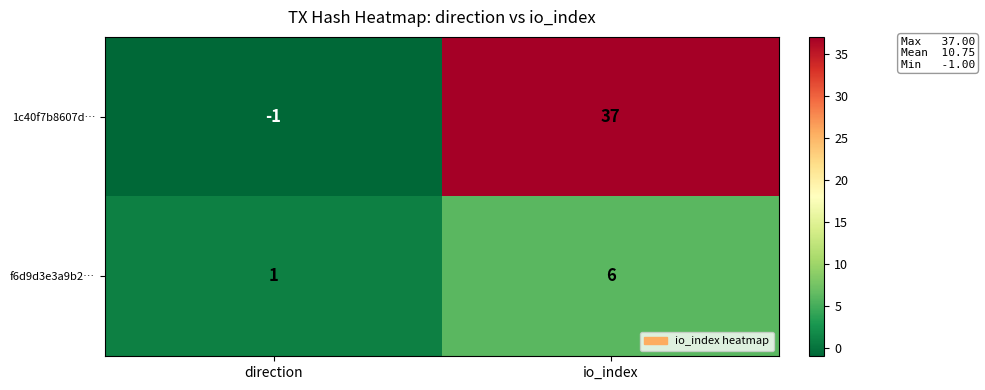

List the series in order of their peak value, lowest first.

f6d9d3e3a9b2…, 1c40f7b8607d…